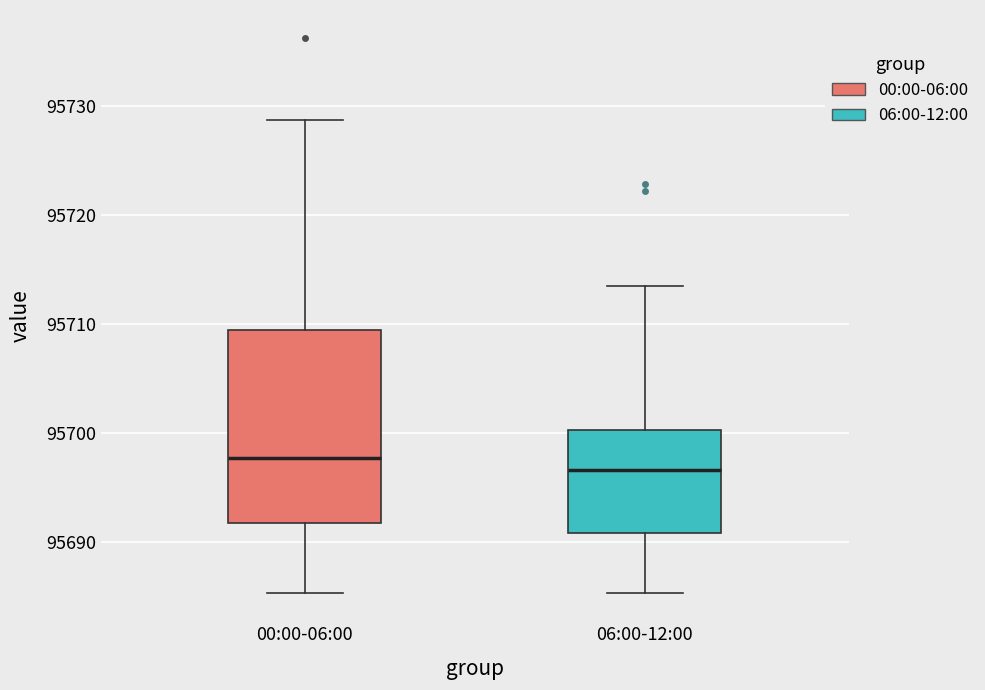

Reading left to right, transcribe this box plot: for each box, give where its median line is, the range the box spans, and where its two whiskers end, as read against the y-axis. The values are not printed on the chart, so give them approximately, as read against the axis.

00:00-06:00: median 95698, box 95692 to 95709, whiskers 95685 to 95729
06:00-12:00: median 95697, box 95691 to 95700, whiskers 95685 to 95713